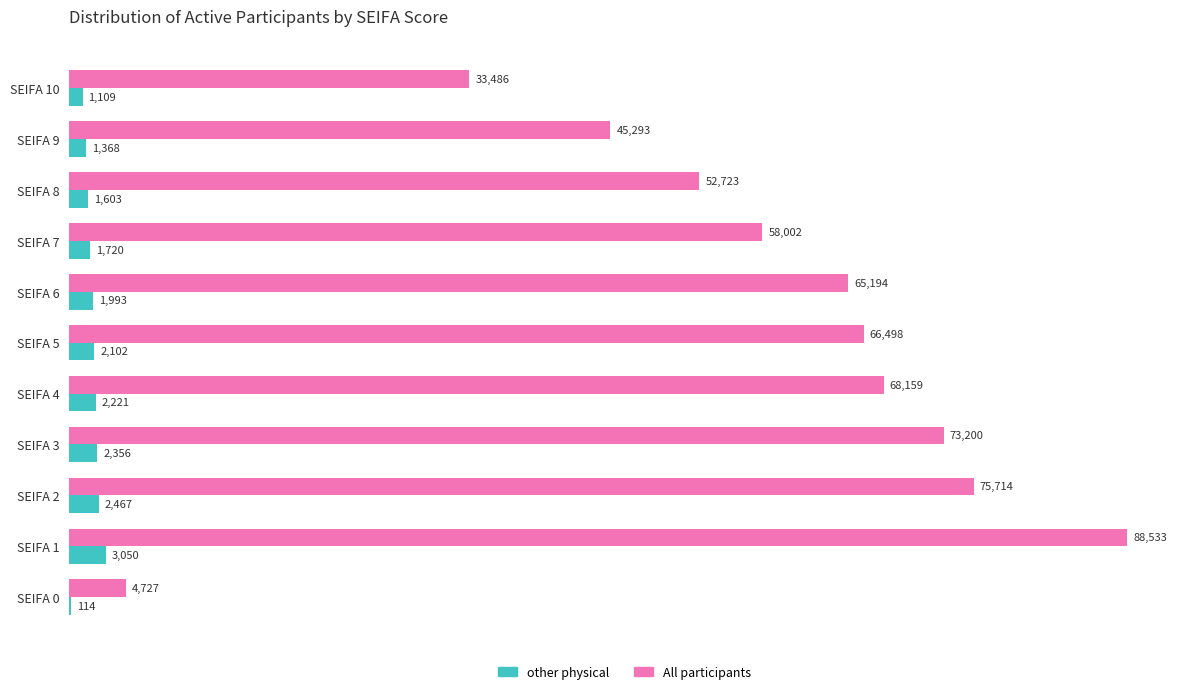

Which series has the widest spread of values?

All participants